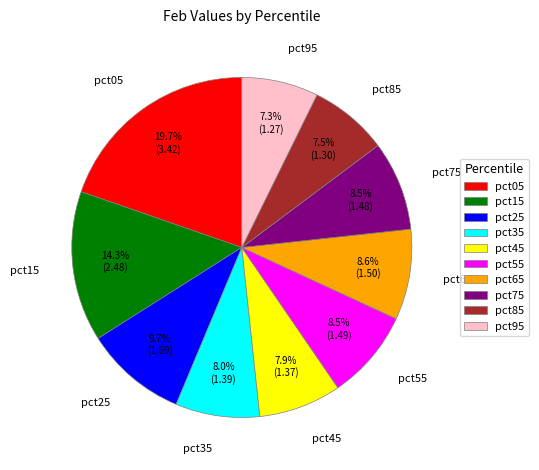

Which category has the biggest portion of the pie?

pct05